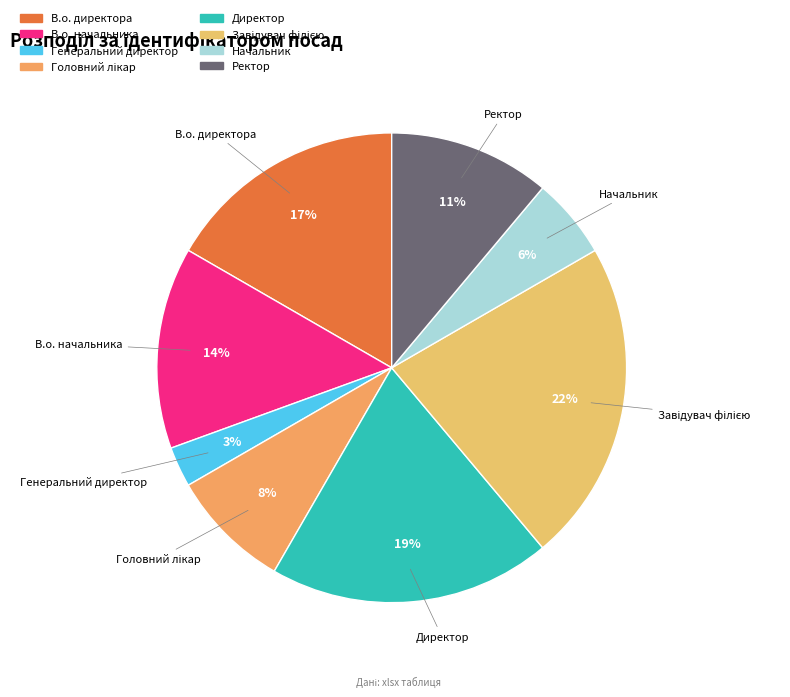

What percentage is the Начальник slice, to the nearest percent?

6%